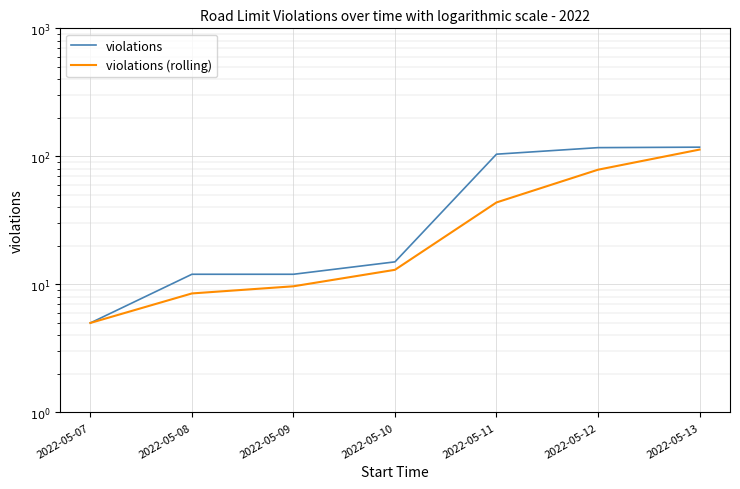

At which category is the sum across all series the highest?

2022-05-13